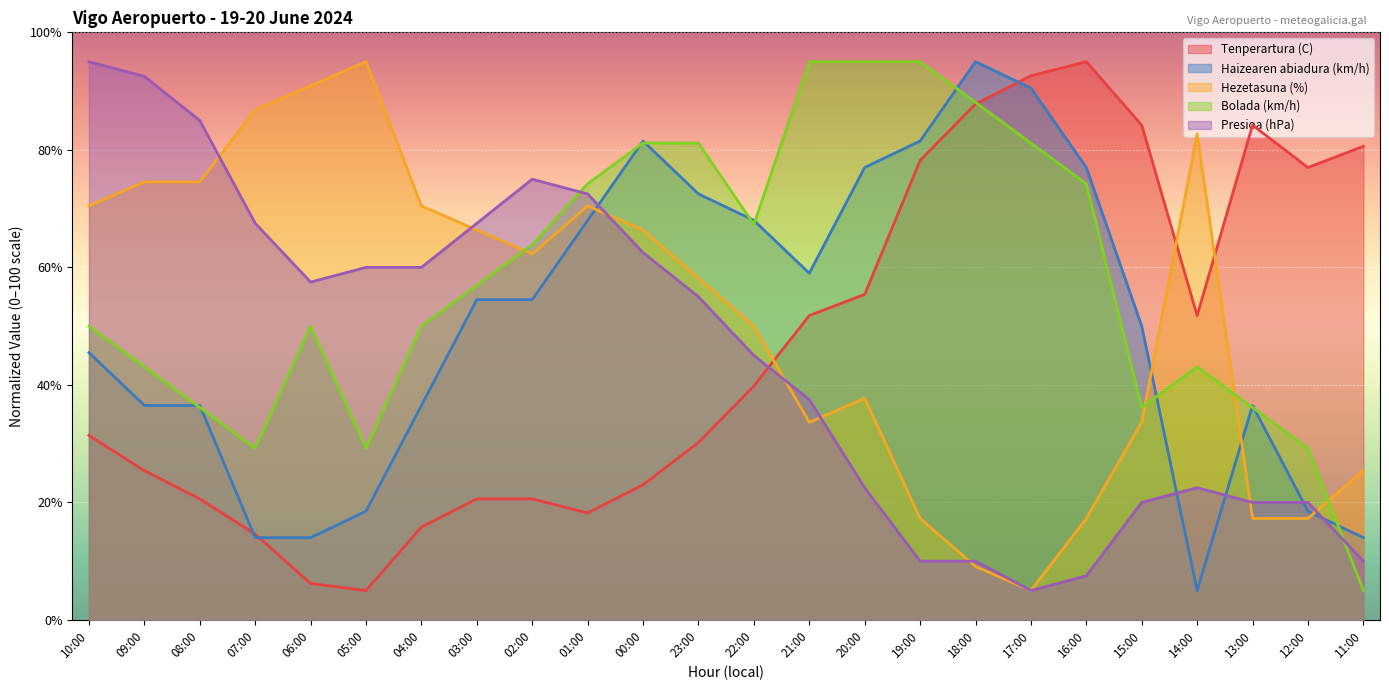

At which category does Tenperartura (C) reach its first local valley?

05:00